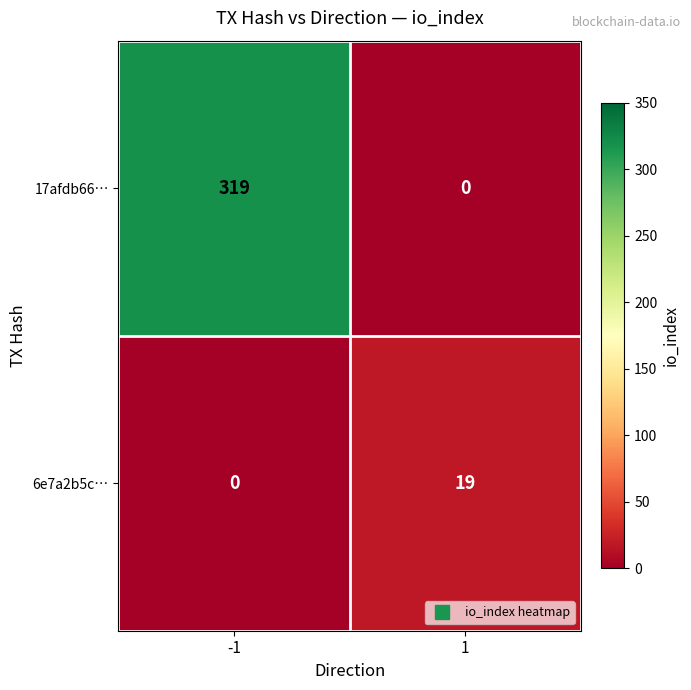

Reading left to right, what are all the values shown in this chart?

17afdb66…: 319	0
6e7a2b5c…: 0	19